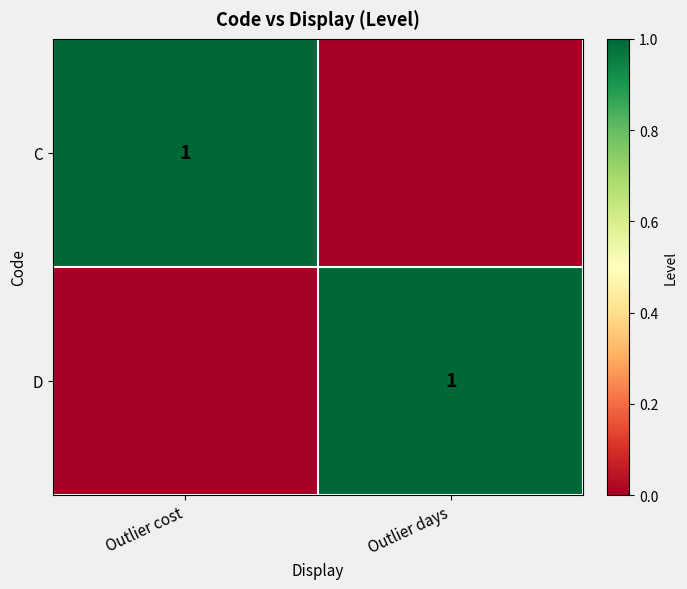

The value of C at Outlier cost is 0. True or false?

False